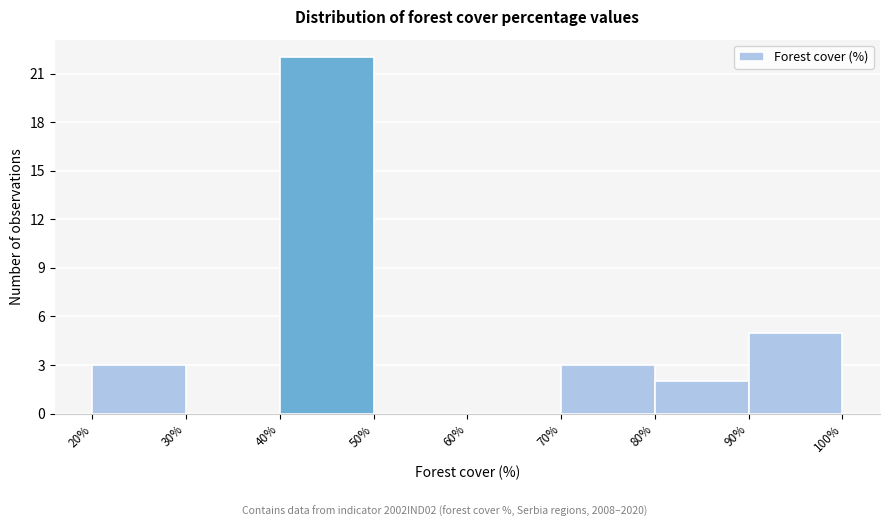

Over which range of the x-axis is the bar tallest?

40% to 50%